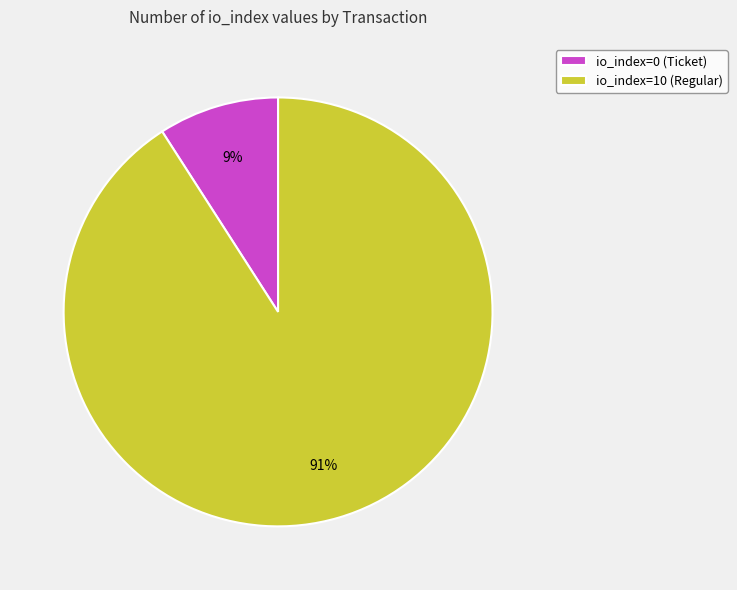

Between io_index=0 (Ticket) and io_index=10 (Regular), which is larger?

io_index=10 (Regular)